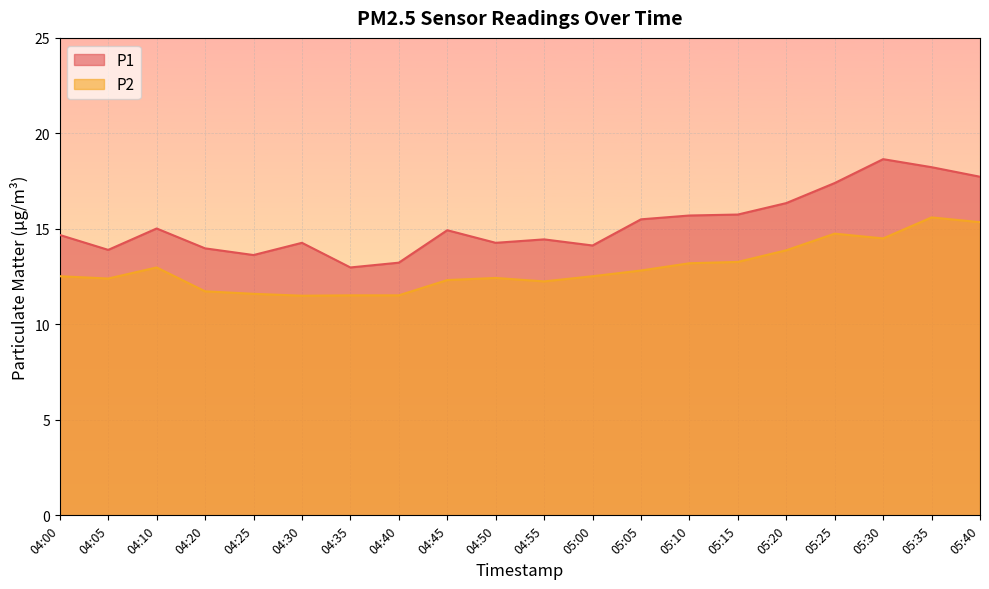

What is the total value across all series at 04:55?

26.7